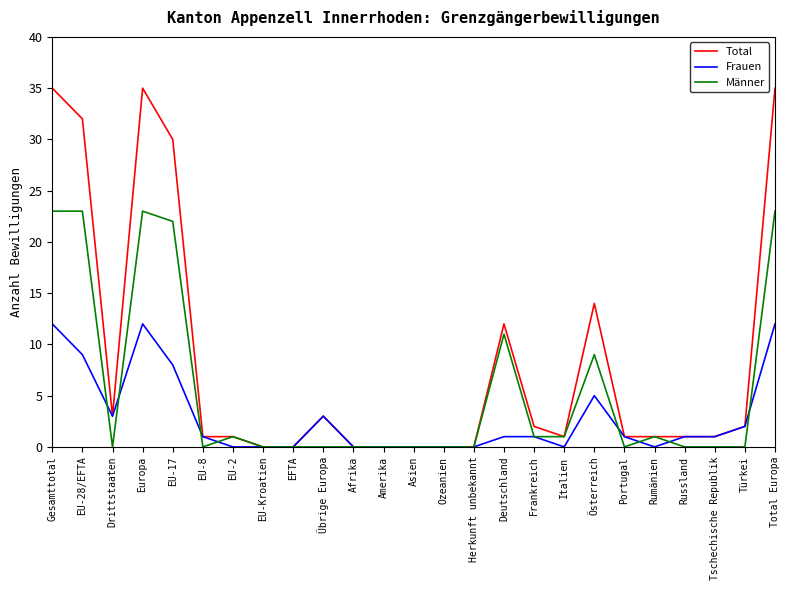

Rank the series by their average value, from highest to lowest.

Total, Männer, Frauen